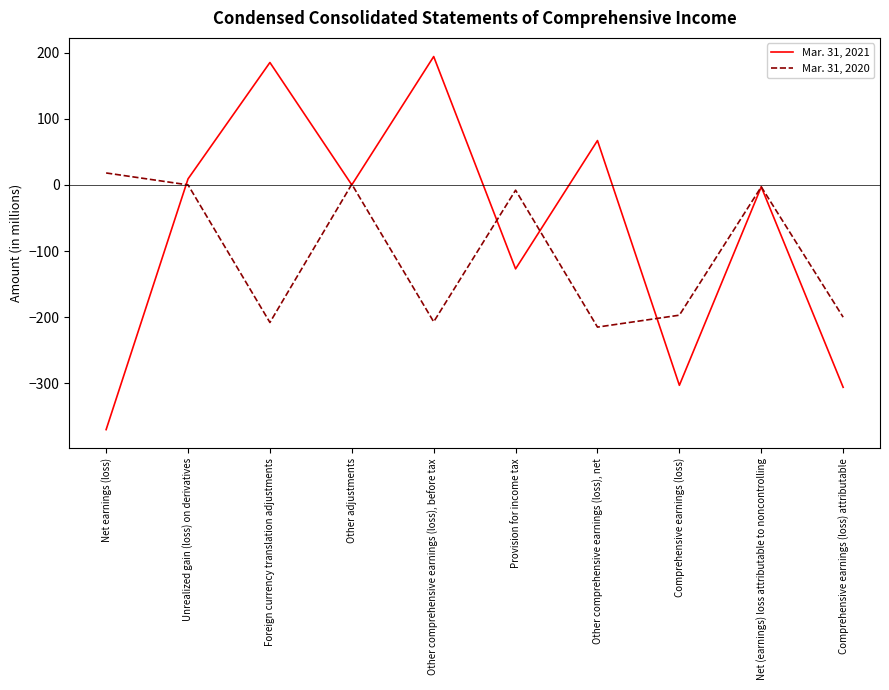

What is the difference between the maximum and minimum values in the Mar. 31, 2020 series?

233